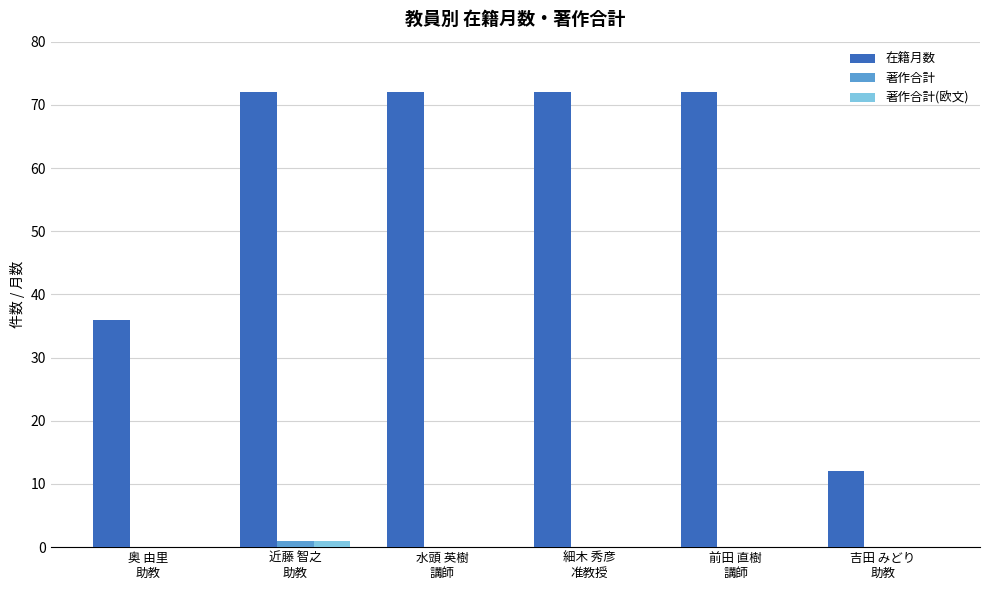

Between 奥 由里
助教 and 水頭 英樹
講師, which series saw the biggest shift?

在籍月数